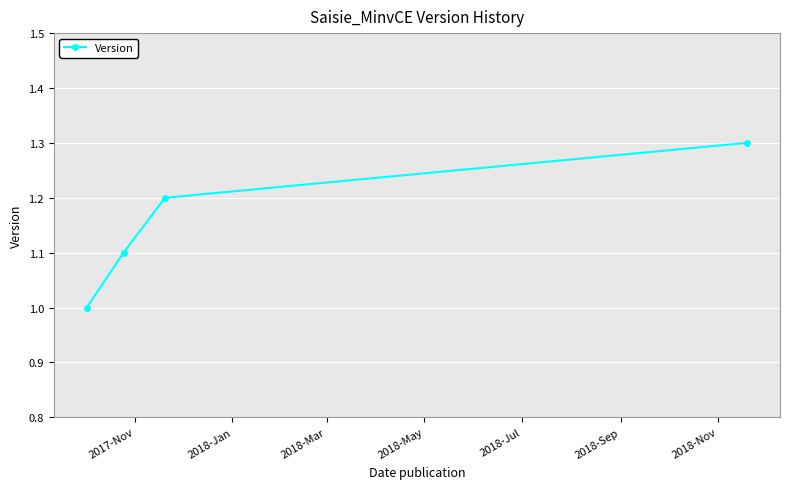

Reading right to left, transcribe all the data shown in this chart.

1.3	1.2	1.1	1.0